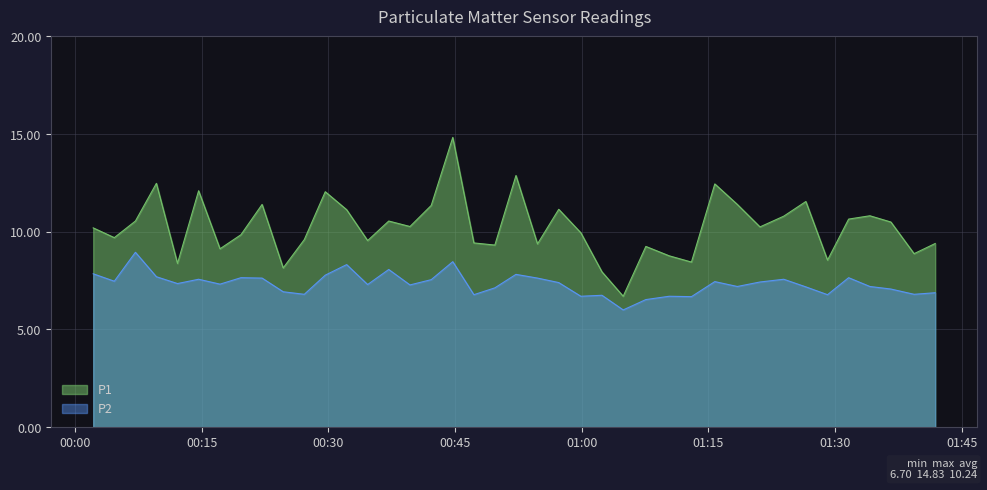

Which series has the largest total across all categories?

P1